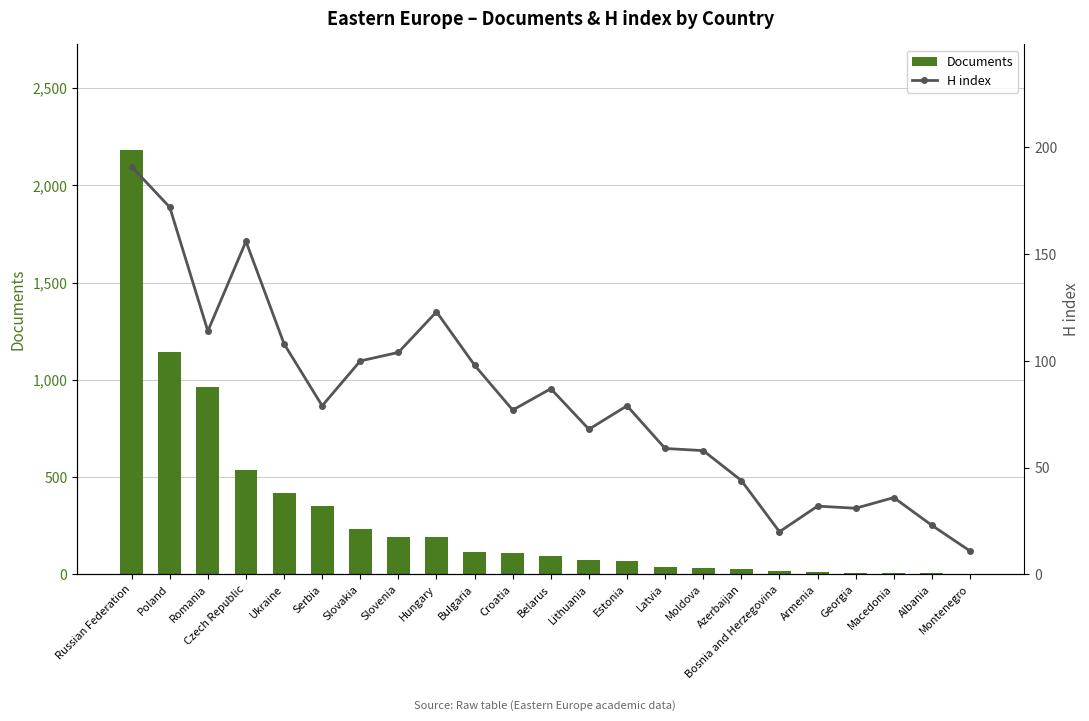

At how many categories does at least one series exceed 377?

5